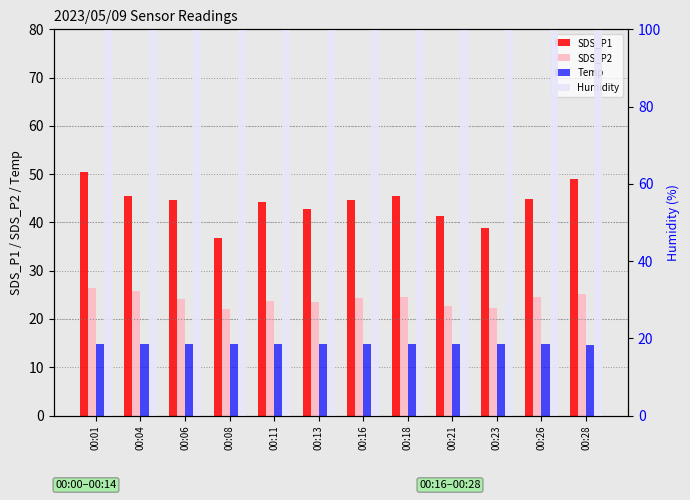

Does the chart contain stacked bars?

No